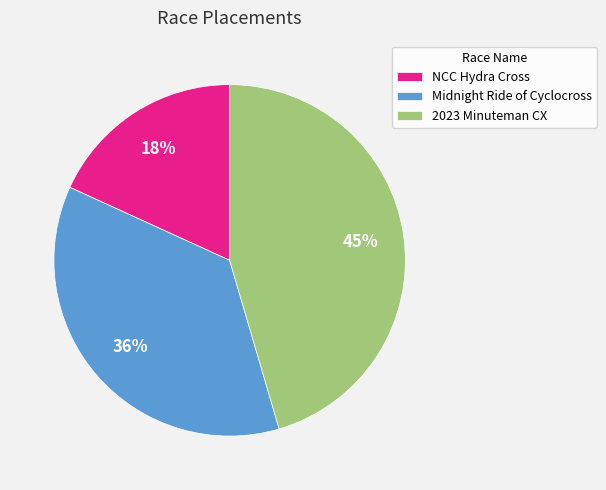

True or false: 2023 Minuteman CX accounts for 45% of the total.

True